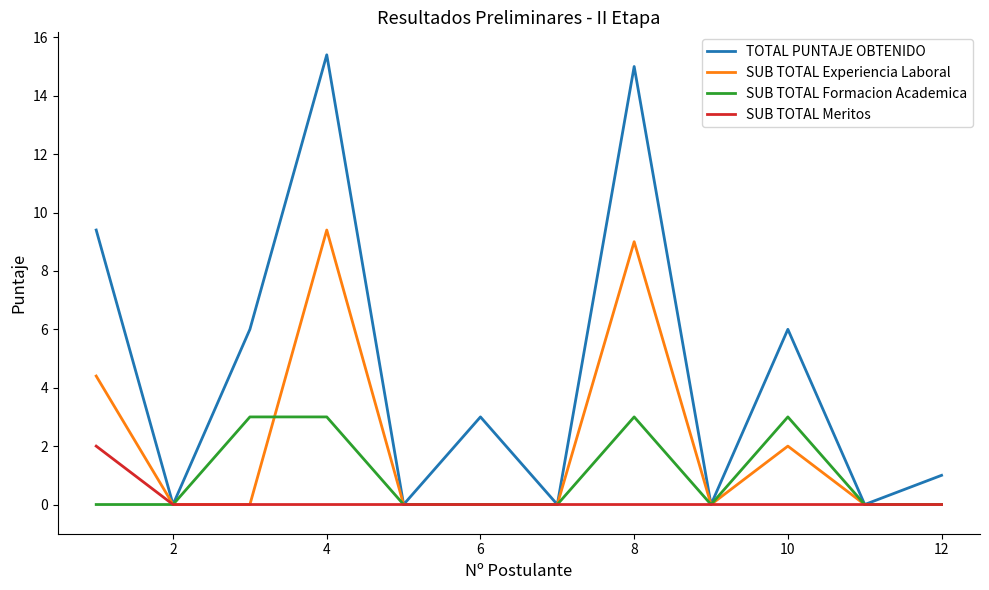

How many lines are shown in the chart?

4